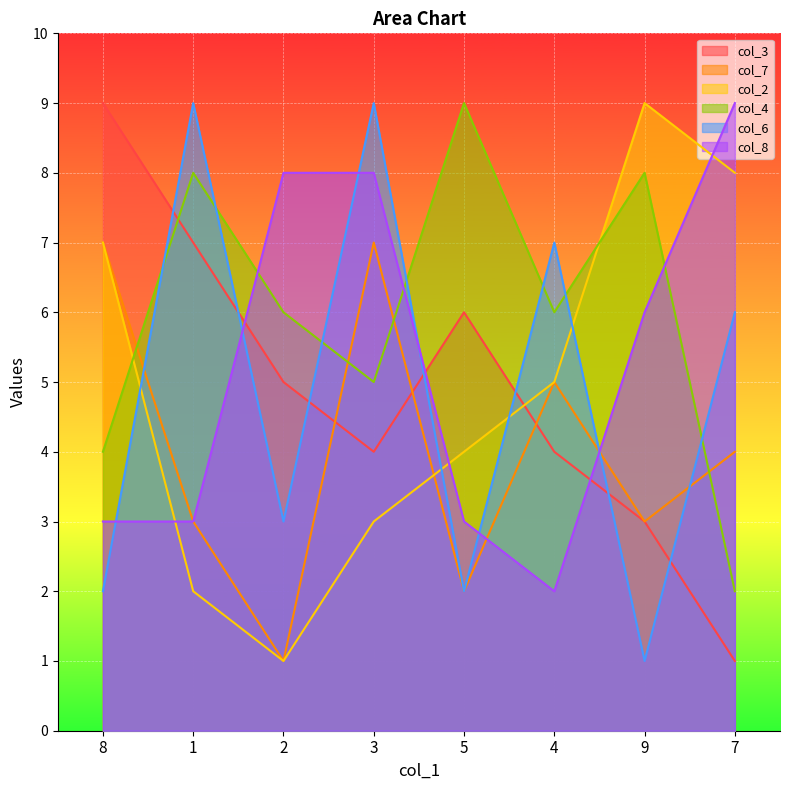

True or false: col_3 has more than 0 points higher than both neighbors.

True